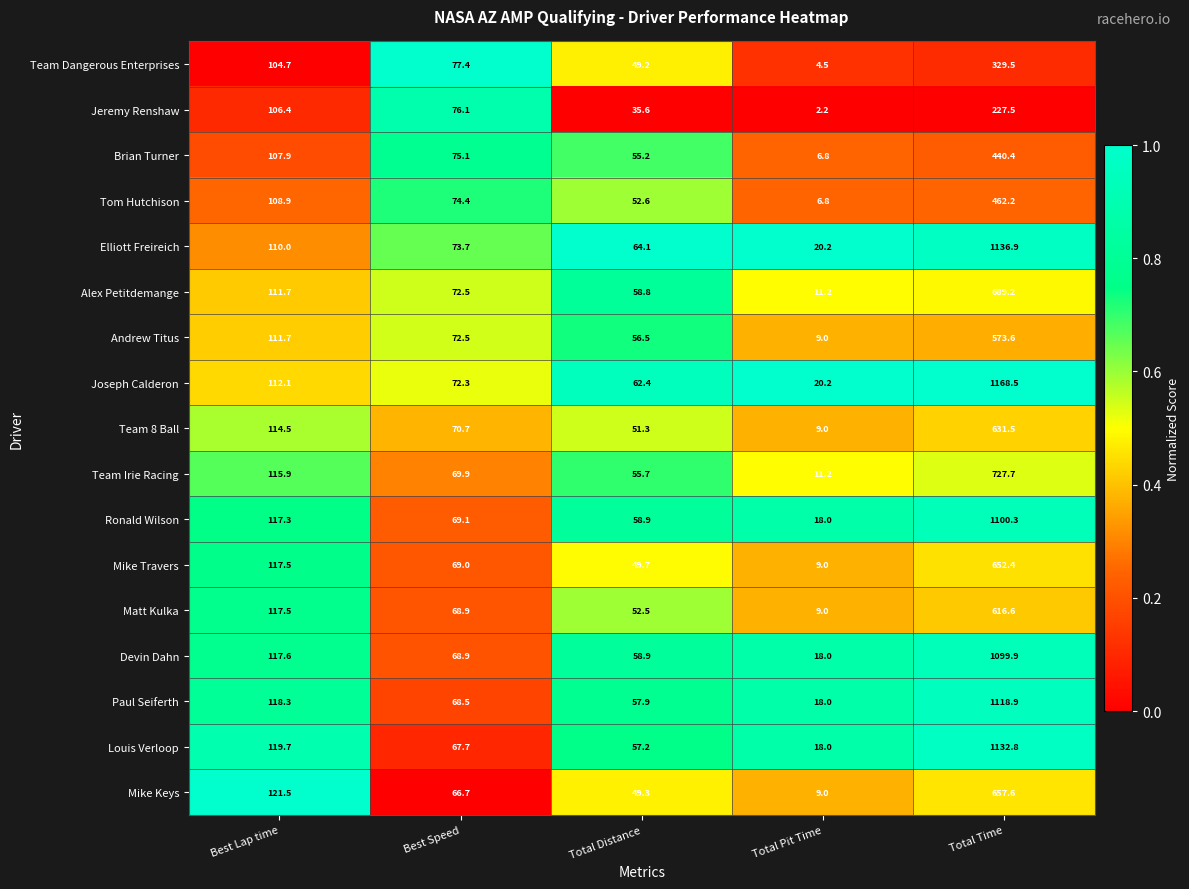

At which category is the sum across all series the highest?

Total Time